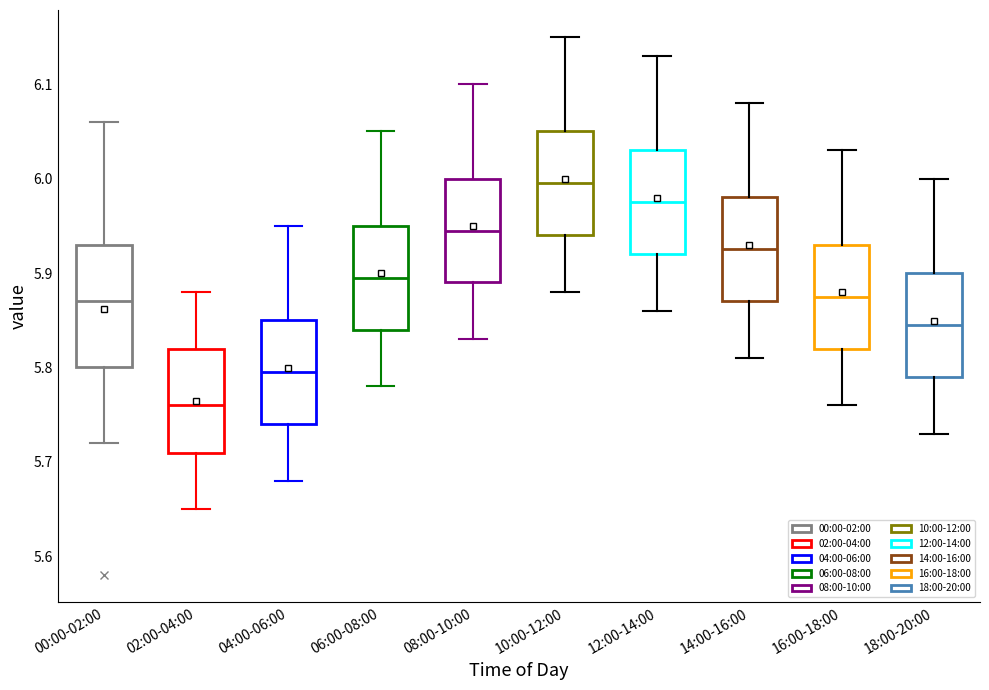

Which box's median line is the highest?

10:00-12:00